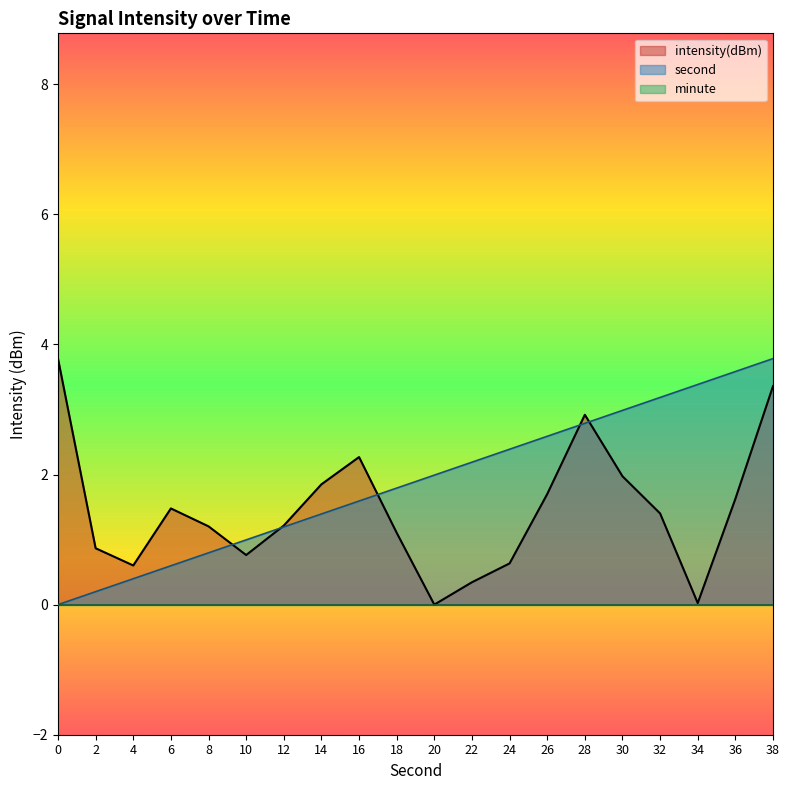

At which category is the sum across all series the highest?

38